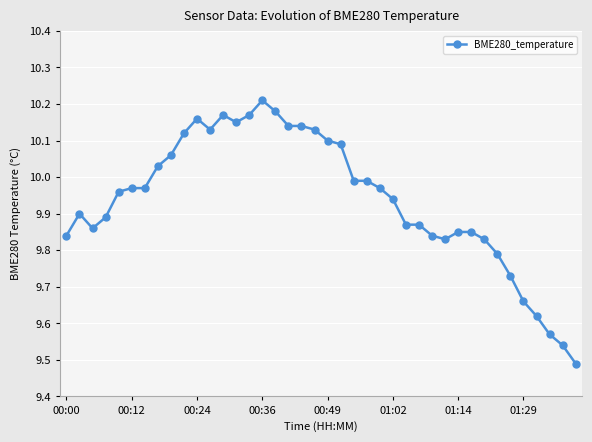

True or false: there are more than 0 points higher than both neighbors.

True